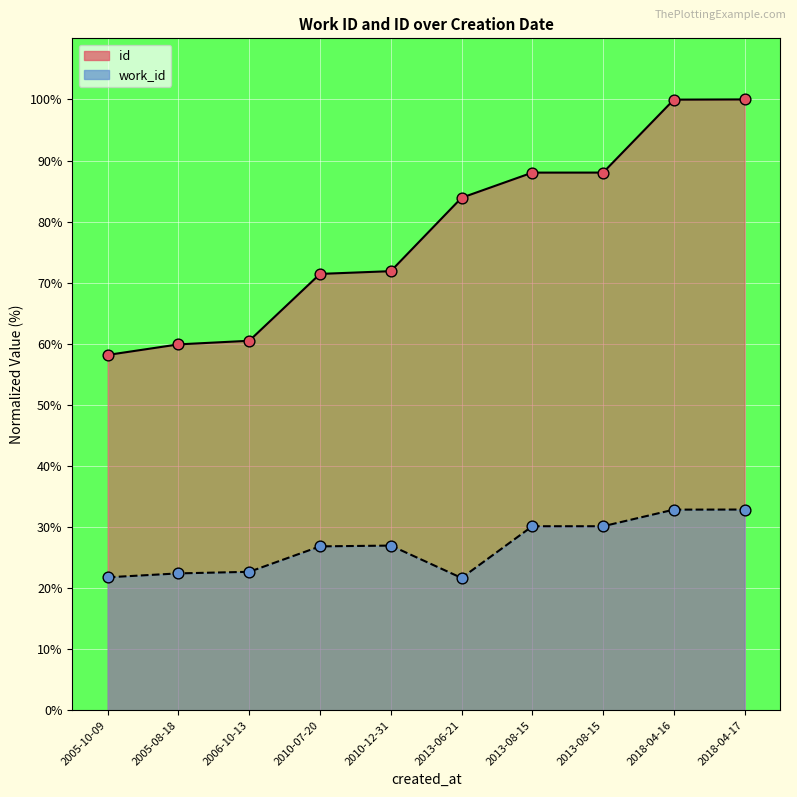

Which series reaches the maximum Y coordinate?

id